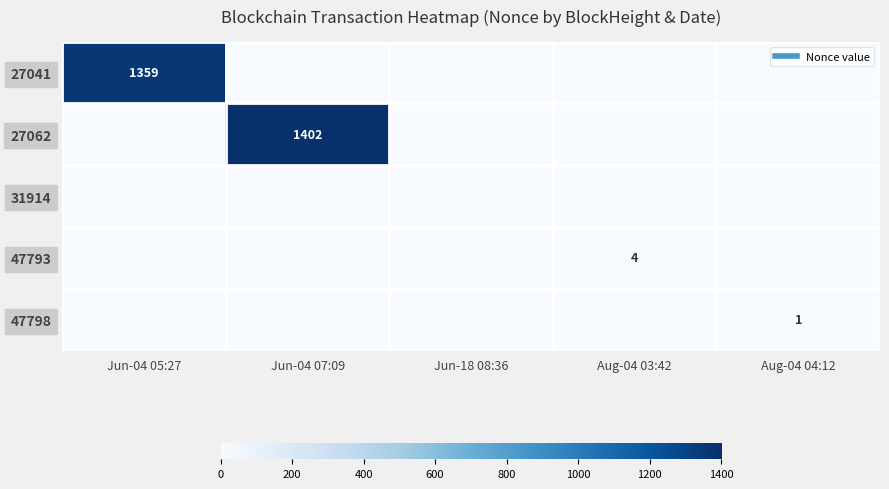

Which series has the largest range (max minus min)?

27062